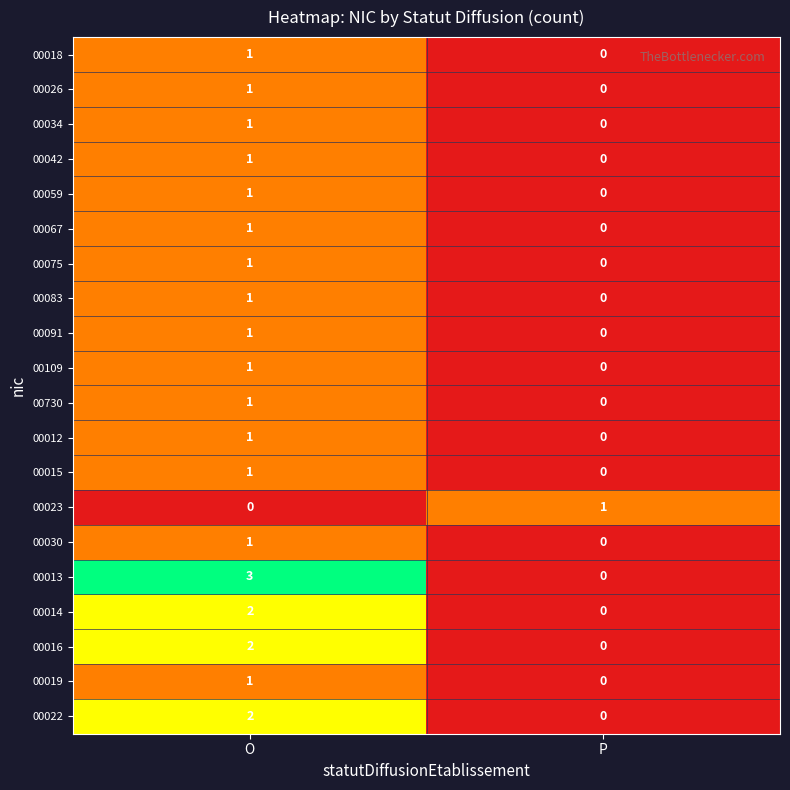

Which series has the largest range (max minus min)?

00013